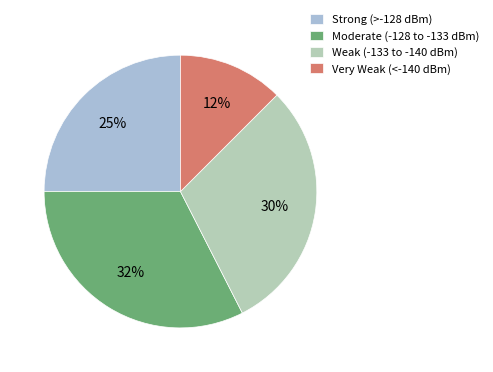

Which slice is the largest?

Moderate (-128 to -133 dBm)